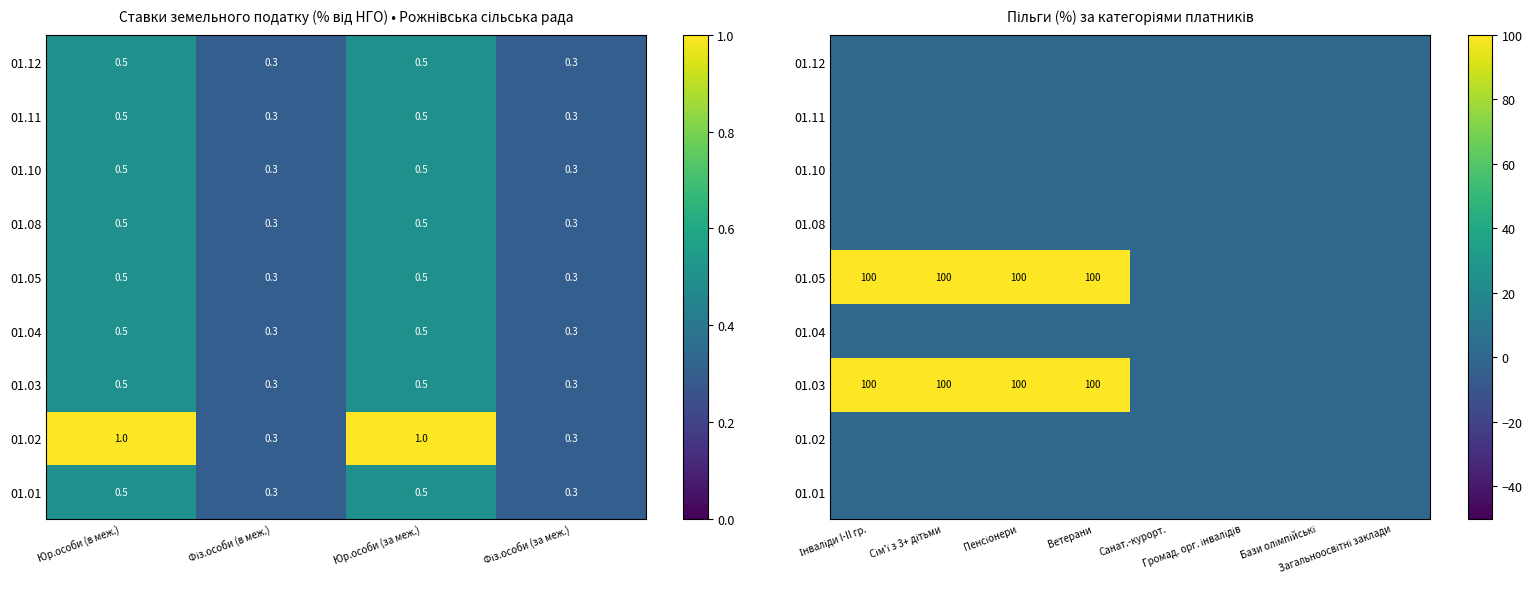

List the series in order of their peak value, highest first.

01.03, 01.05, 01.01, 01.02, 01.04, 01.08, 01.10, 01.11, 01.12